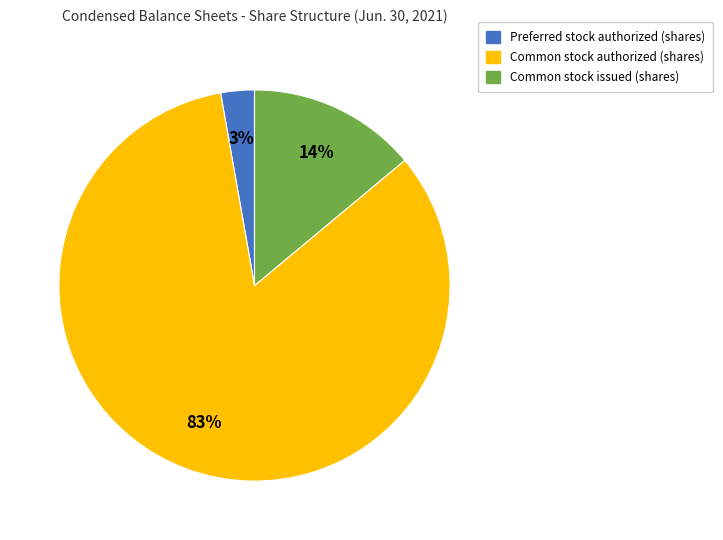

To the nearest percent, what is the average slice percentage?

33%